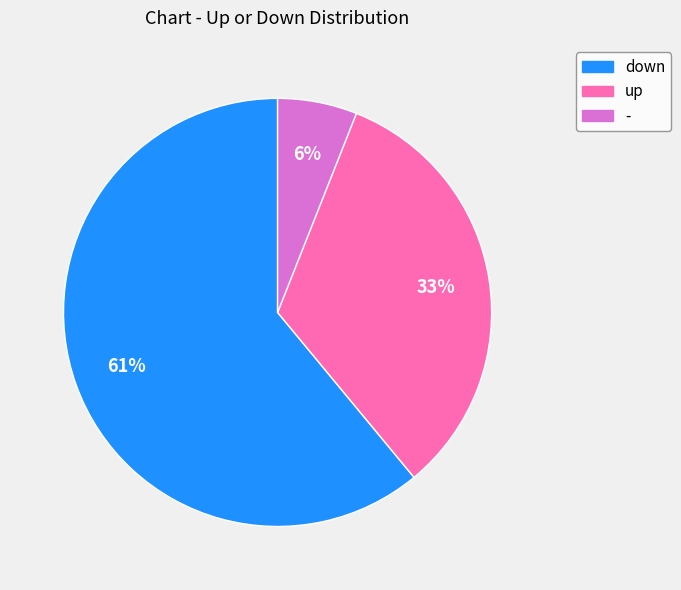

What is the majority slice?

down